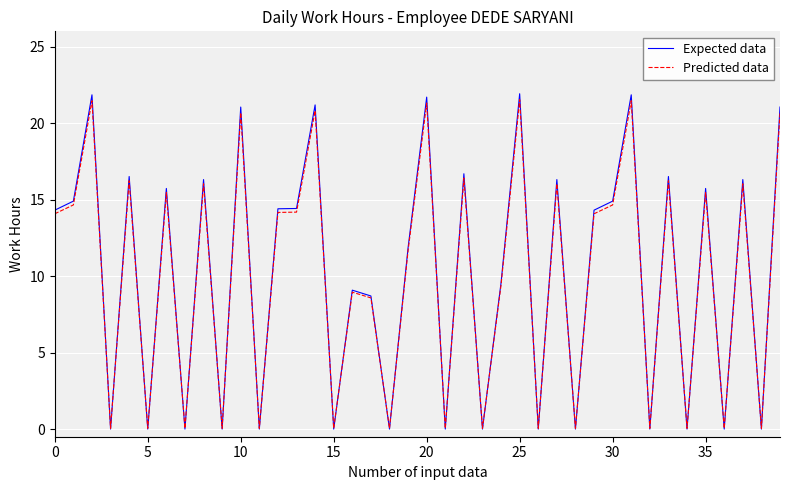

Which series has the largest range (max minus min)?

Expected data